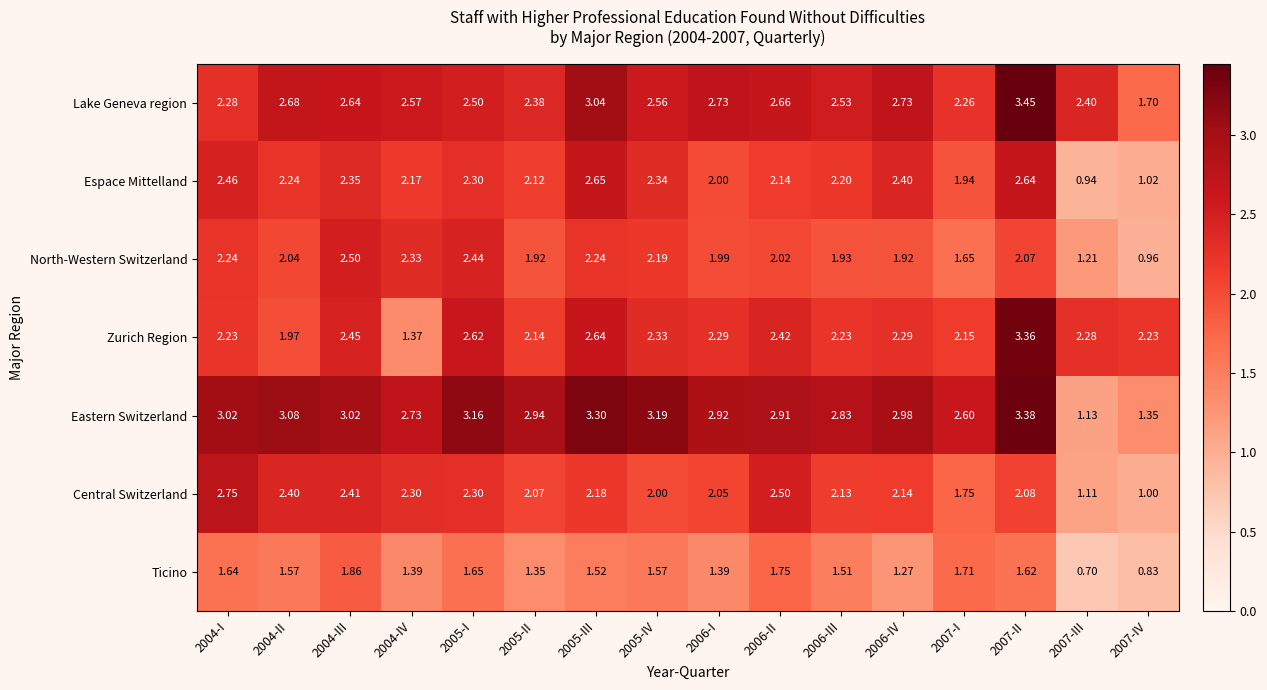

Rank the series by their maximum value, from lowest to highest.

Ticino, North-Western Switzerland, Espace Mittelland, Central Switzerland, Zurich Region, Eastern Switzerland, Lake Geneva region